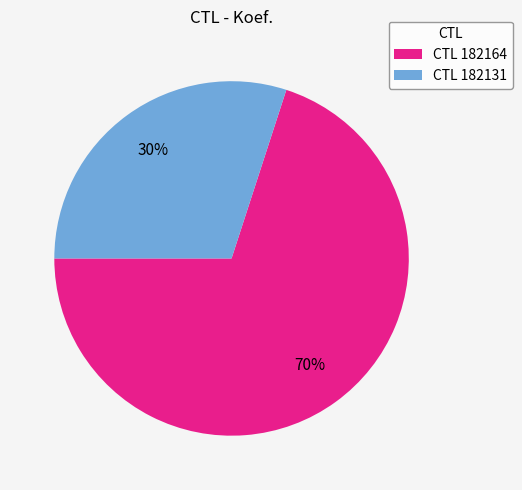

To the nearest percent, what is the average slice percentage?

50%